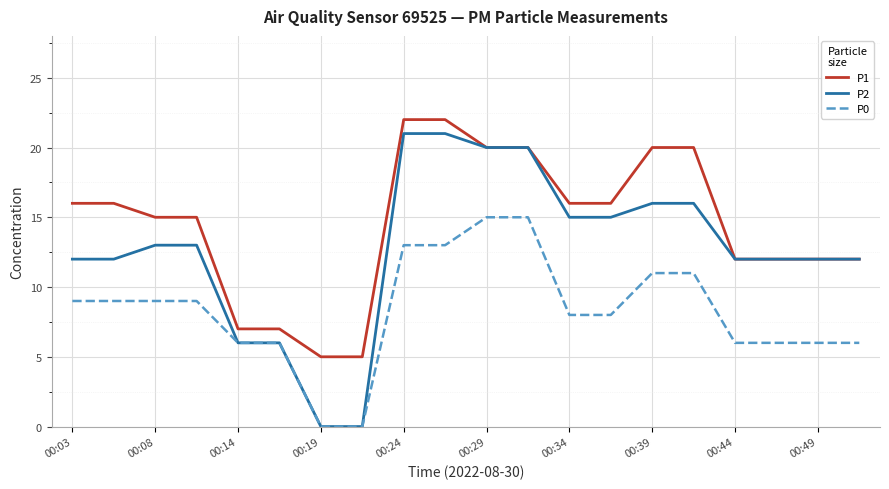

Which series has the largest total across all categories?

P1